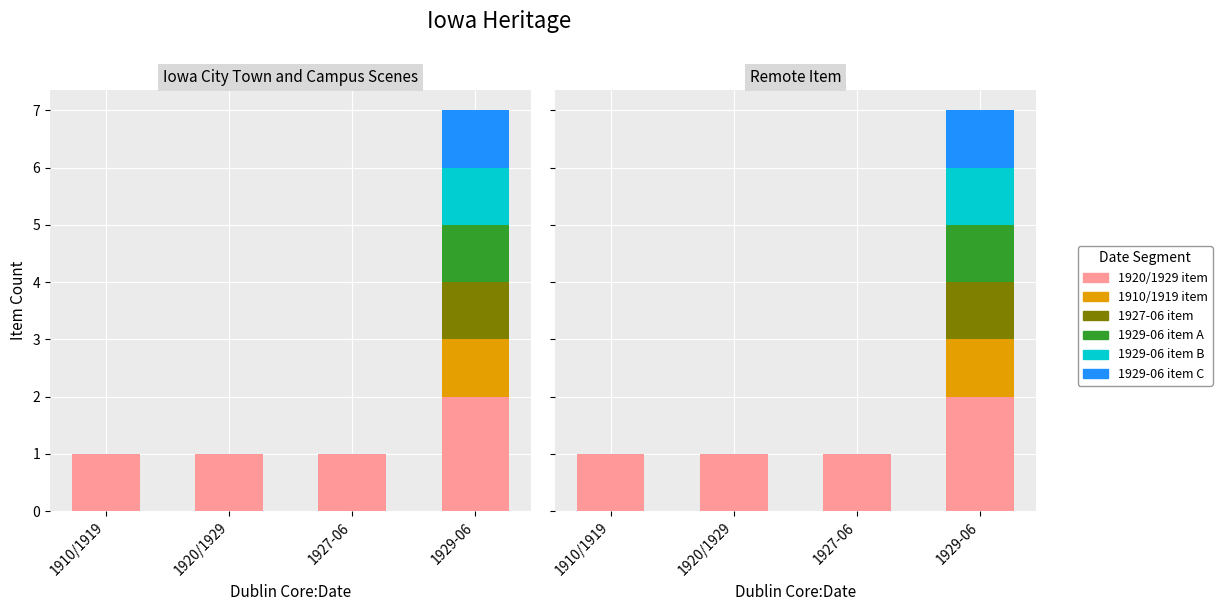

Is the value of seg3 at 1920/1929 greater than the value of seg1 at 1927-06?

No